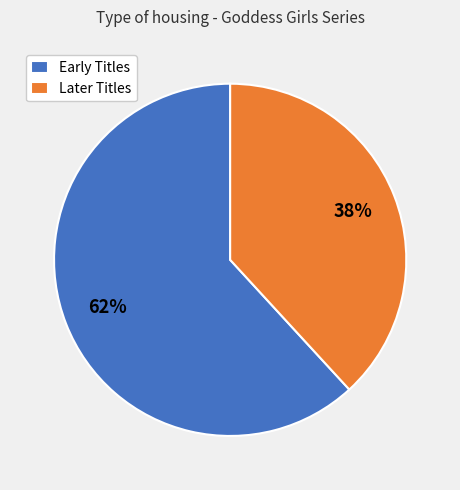

Does any single category account for the majority?

Yes